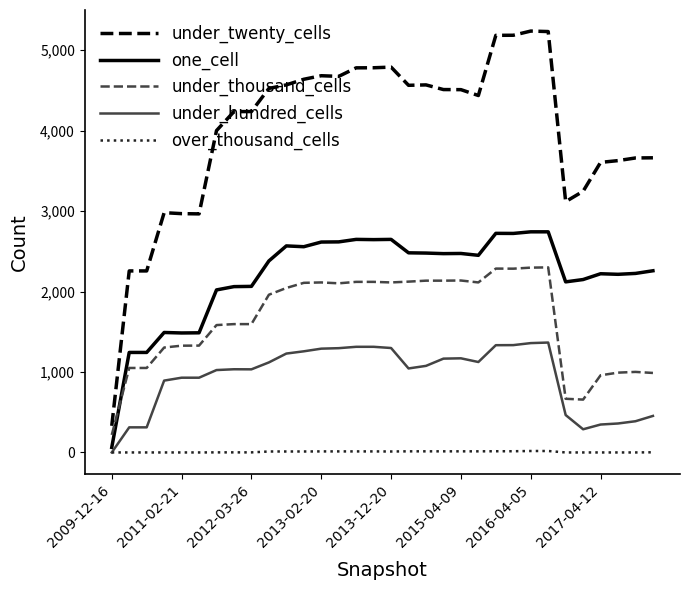

Which series has the largest total across all categories?

under_twenty_cells